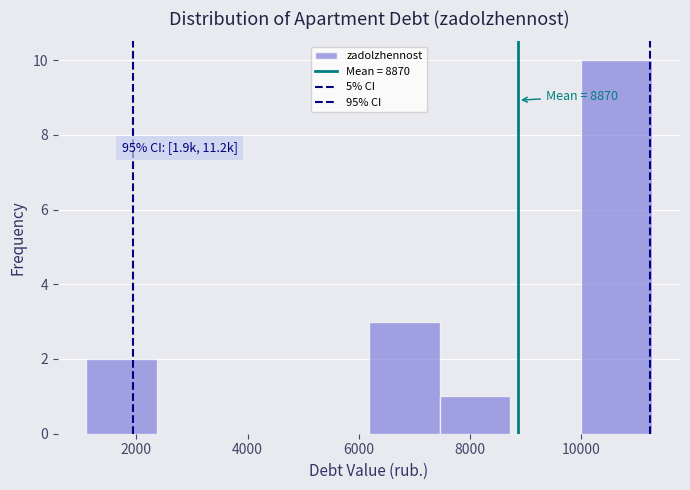

Which range on the x-axis has the tallest bar?

10000 to 11200